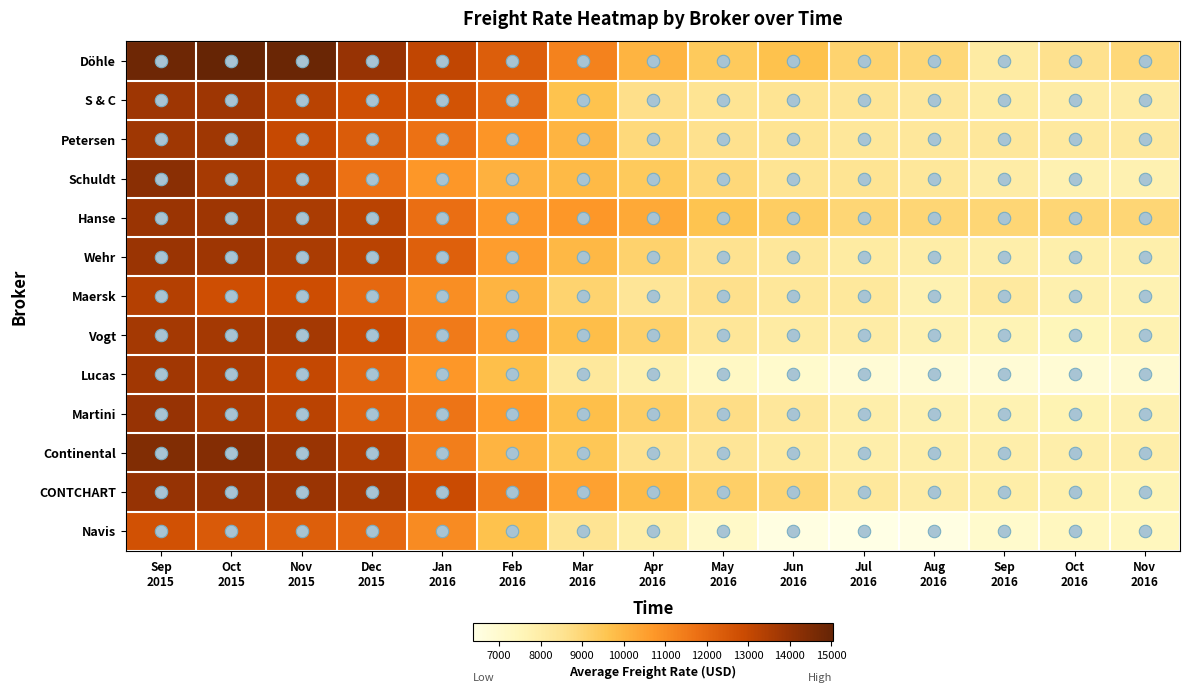

At which category is the sum across all series the highest?

Sep
2015